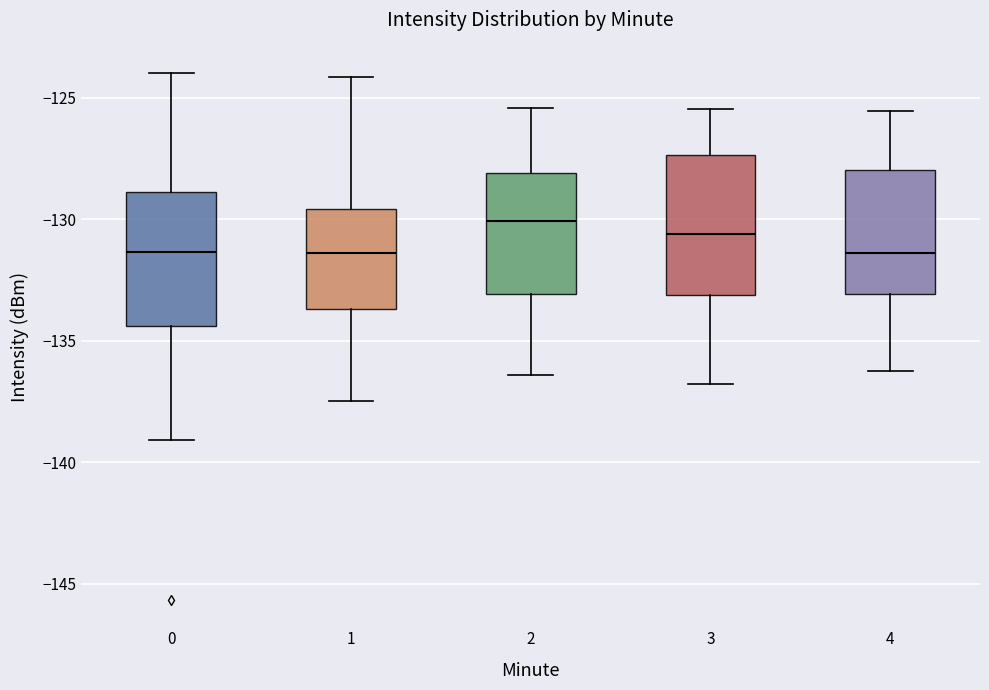

Reading left to right, transcribe this box plot: for each box, give where its median line is, the range the box spans, and where its two whiskers end, as read against the y-axis. The values are not printed on the chart, so give them approximately, as read against the axis.

0: median -131.5, box -134.5 to -129.0, whiskers -139.0 to -124.0
1: median -131.5, box -133.5 to -129.5, whiskers -137.5 to -124.0
2: median -130.0, box -133.0 to -128.0, whiskers -136.5 to -125.5
3: median -130.5, box -133.0 to -127.5, whiskers -137.0 to -125.5
4: median -131.5, box -133.0 to -128.0, whiskers -136.0 to -125.5